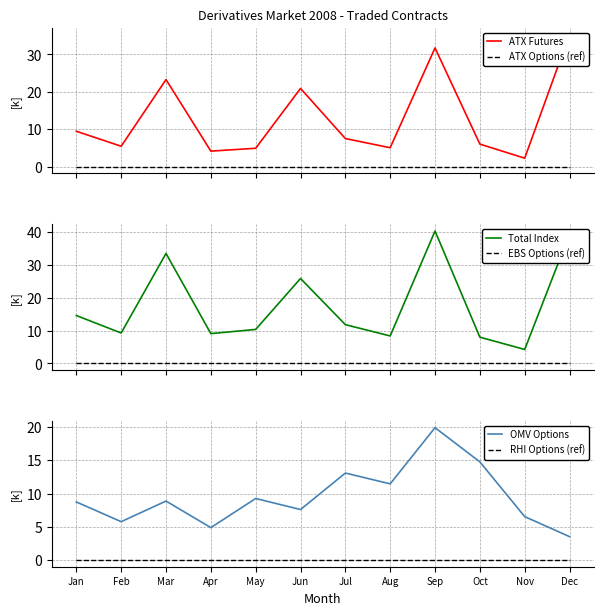

True or false: EBS Options (ref) has a value of 0.0 at Jan.

True